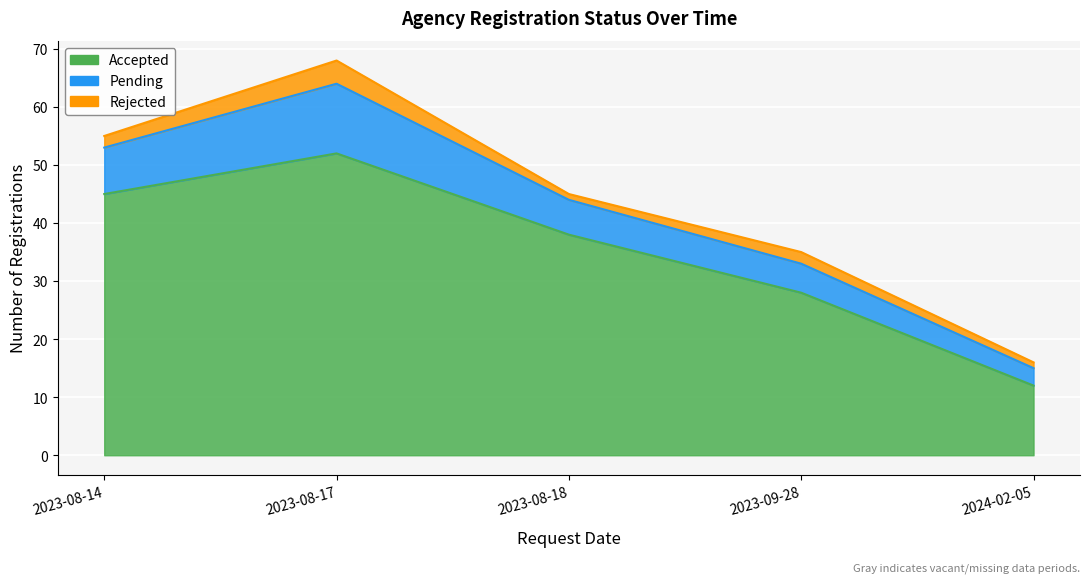

Which series has the largest total across all categories?

Accepted